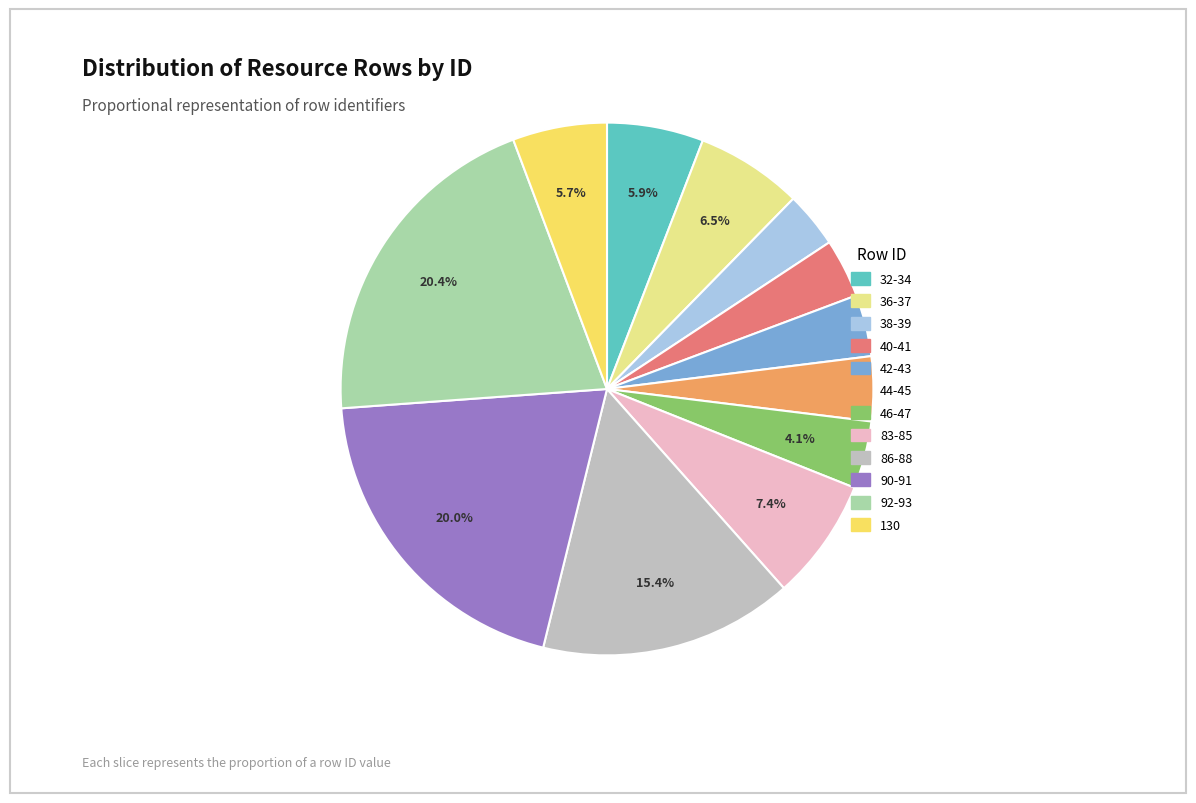

Is there a majority slice in this chart?

No